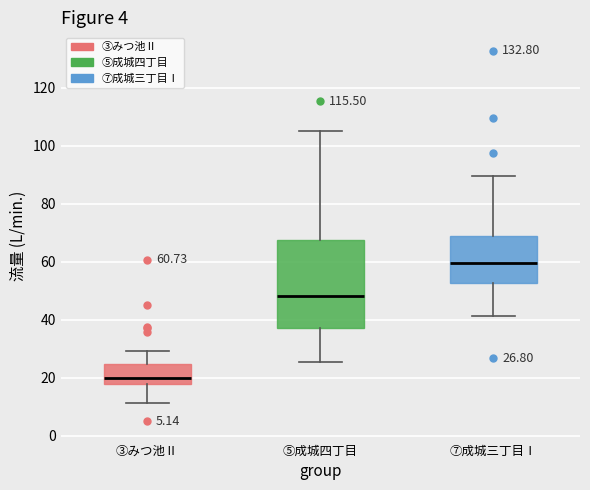

Comparing the boxes themselves (not the whiskers), which one is the tallest?

⑤成城四丁目